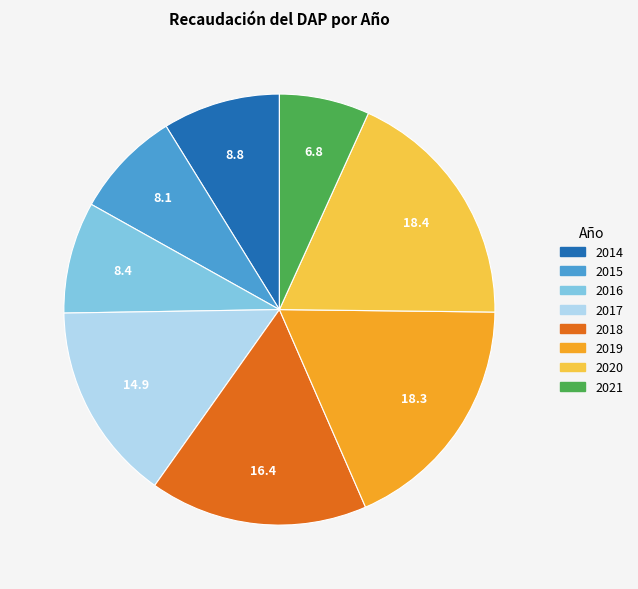

Count the number of slices in the pie.

8